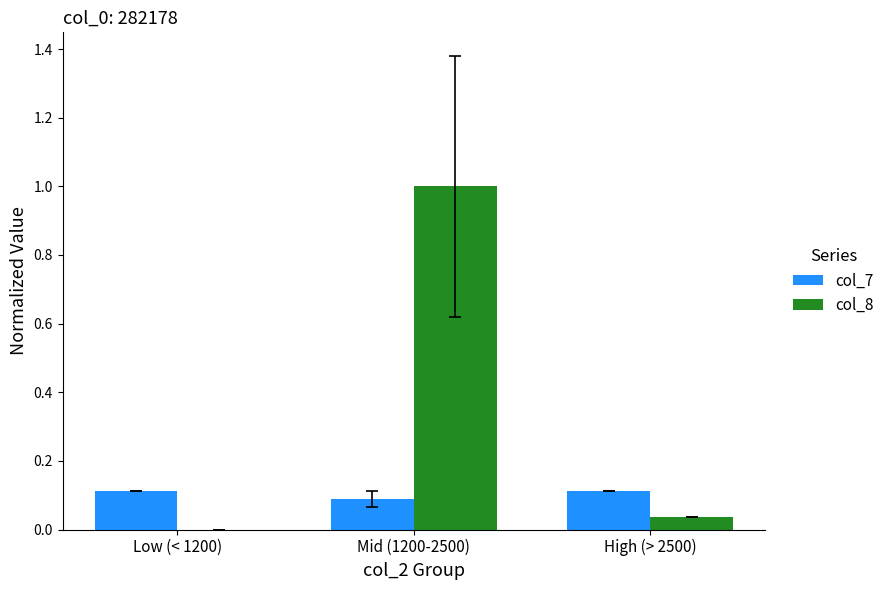

Is the value of col_7 at Mid (1200-2500) greater than the value of col_8 at Low (< 1200)?

Yes